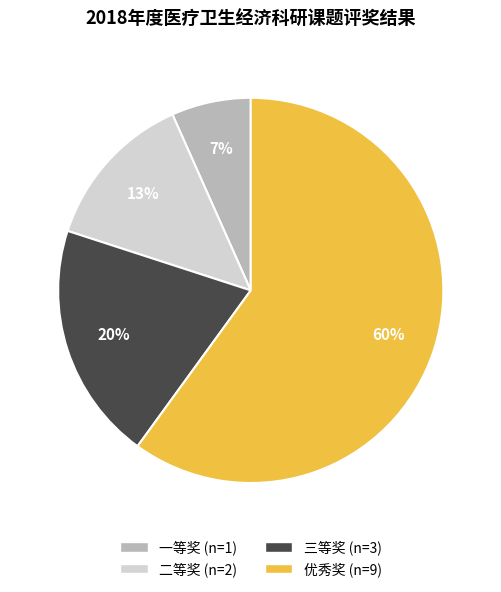

To the nearest percent, what is the difference between the largest and smallest slice percentages?

53%